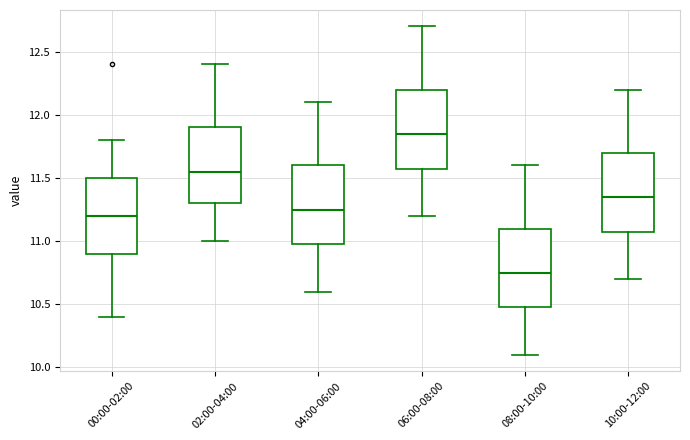

Reading left to right, transcribe this box plot: for each box, give where its median line is, the range the box spans, and where its two whiskers end, as read against the y-axis. The values are not printed on the chart, so give them approximately, as read against the axis.

00:00-02:00: median 11.20, box 10.90 to 11.50, whiskers 10.40 to 11.80
02:00-04:00: median 11.55, box 11.30 to 11.90, whiskers 11.00 to 12.40
04:00-06:00: median 11.25, box 11.00 to 11.60, whiskers 10.60 to 12.10
06:00-08:00: median 11.85, box 11.60 to 12.20, whiskers 11.20 to 12.70
08:00-10:00: median 10.75, box 10.50 to 11.10, whiskers 10.10 to 11.60
10:00-12:00: median 11.35, box 11.10 to 11.70, whiskers 10.70 to 12.20